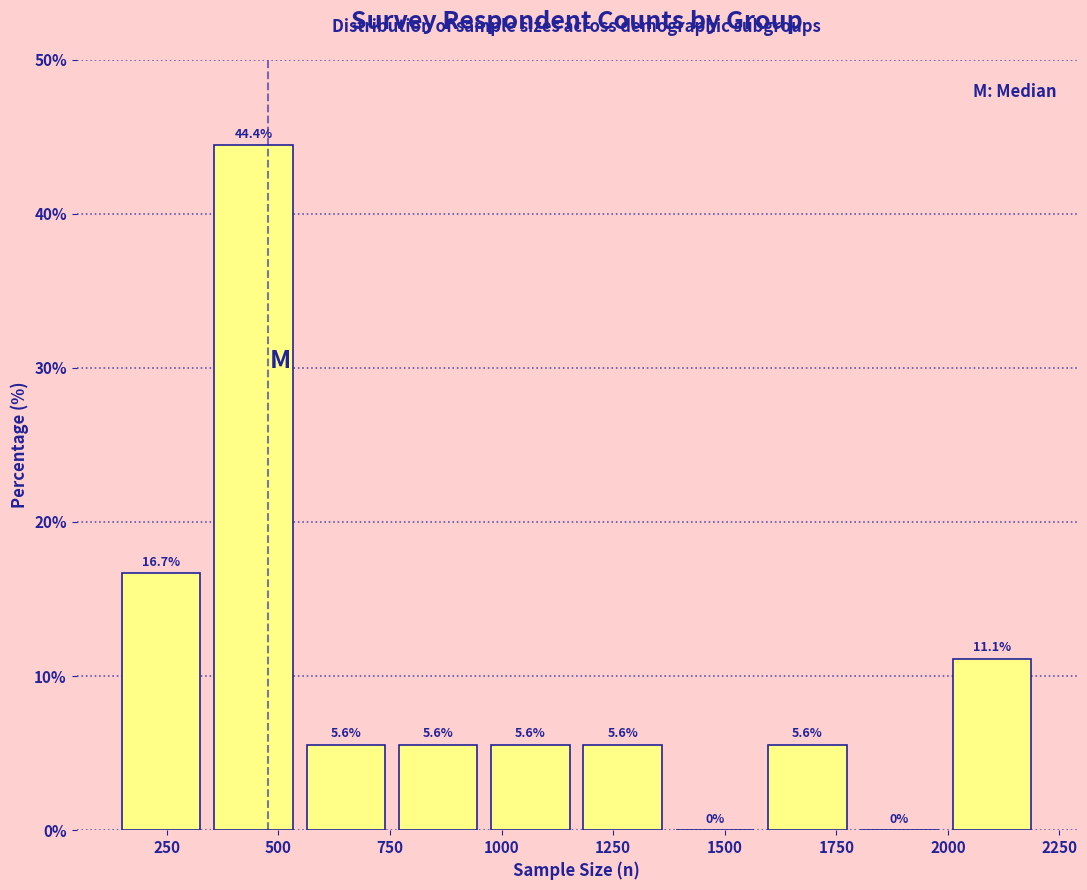

What is the height of the bar covering 950 to 1150 on the x-axis? The bar edges are not printed on the chart, so give them approximately, as read against the axis.

5.6